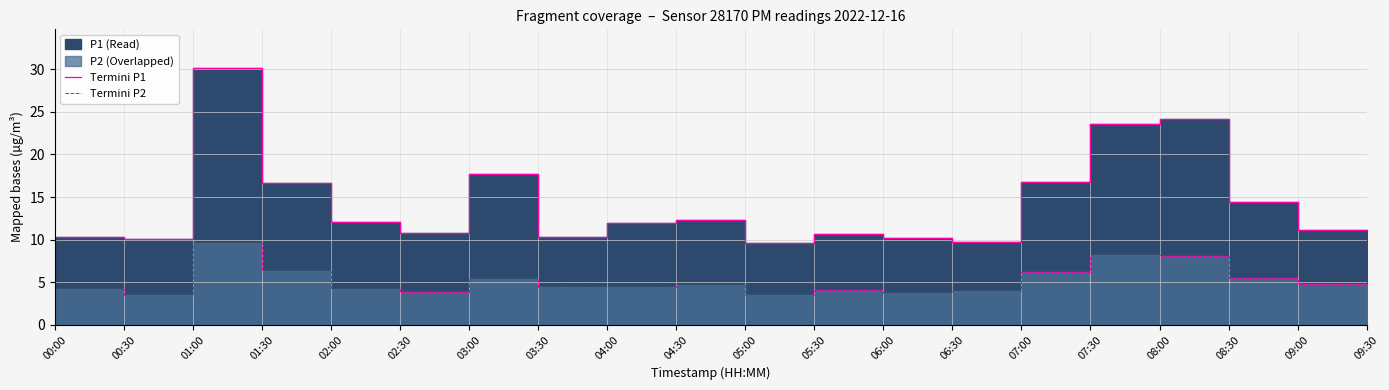

How many lines are shown in the chart?

2